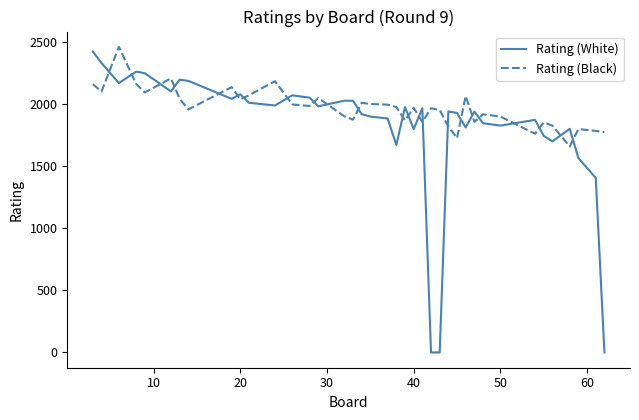

What is the greatest value displayed?

2464